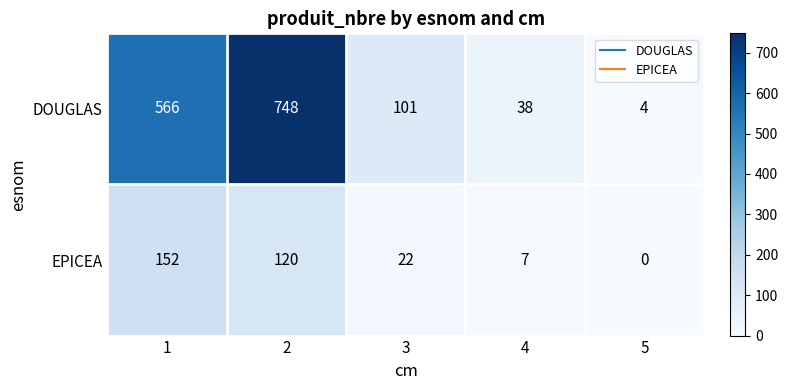

What is the difference between the highest and lowest values at 4?

31